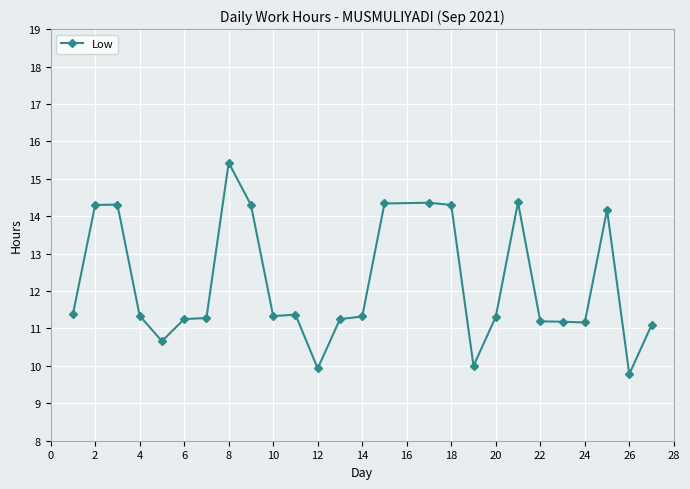

What is the average value?

12.2